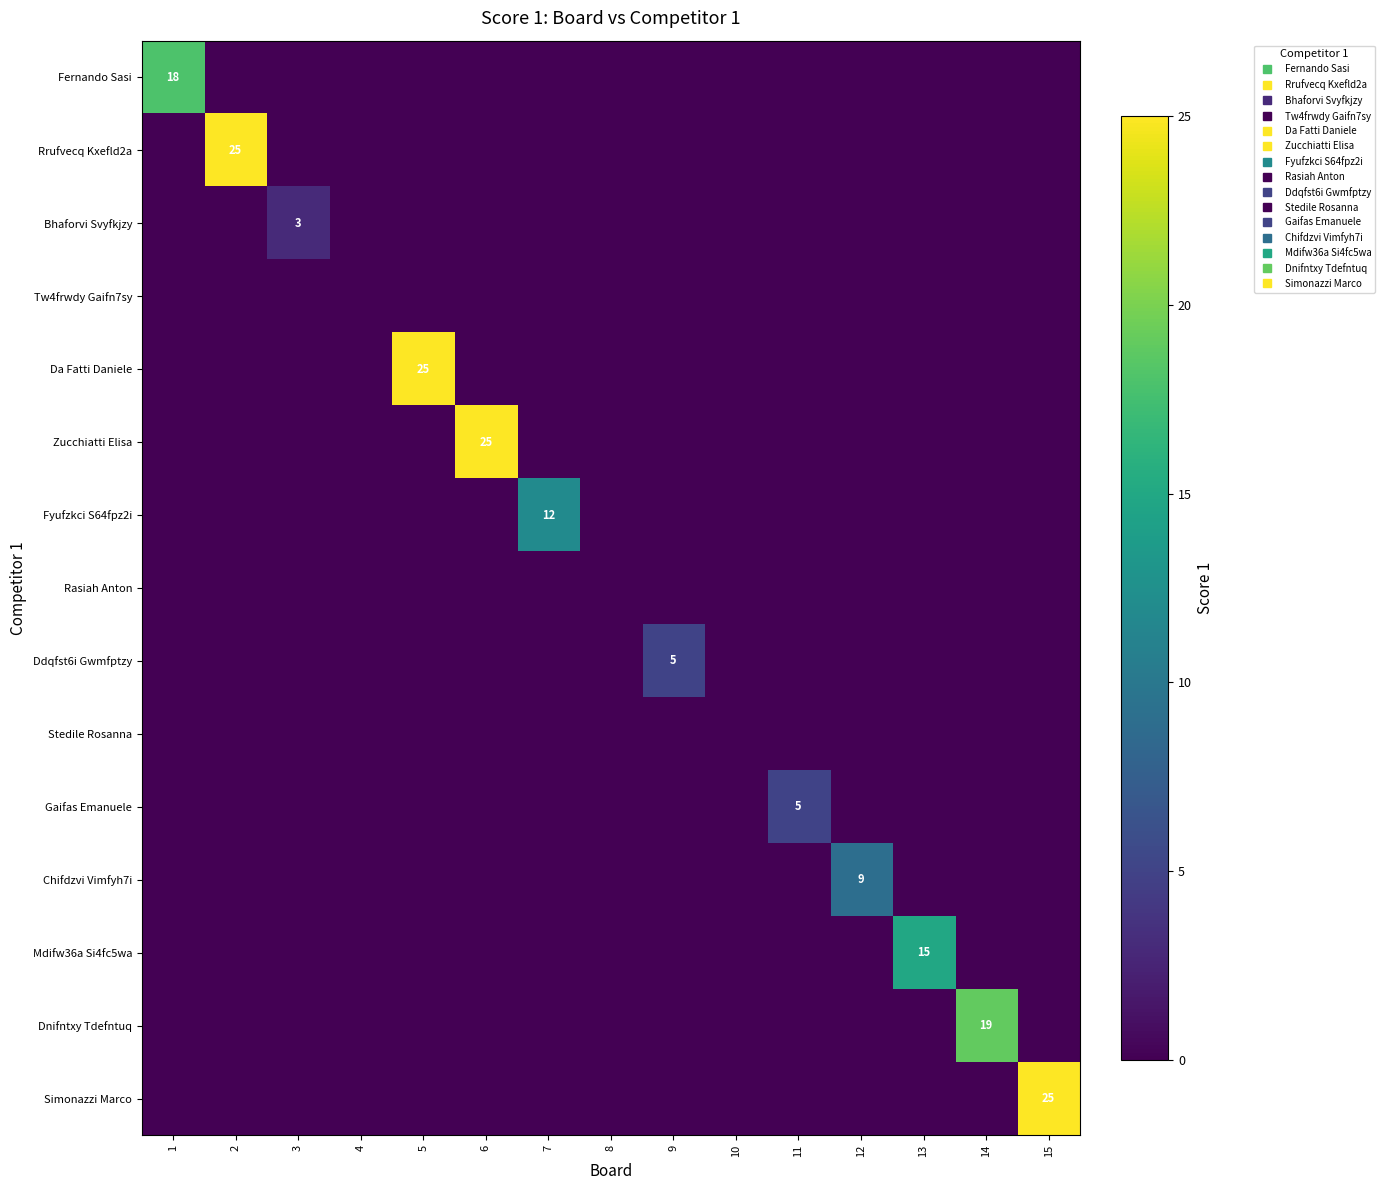

How many data points in Ddqfst6i Gwmfptzy are above 0?

1